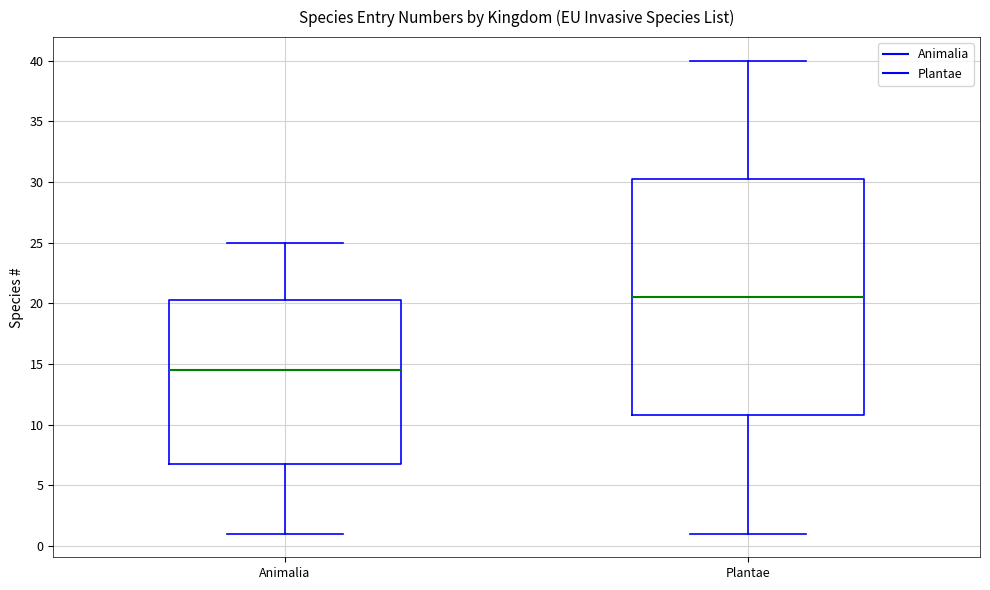

Where does the median line of the box for Animalia sit on the y-axis? The values are not printed on the chart, so give them approximately, as read against the axis.

14.5